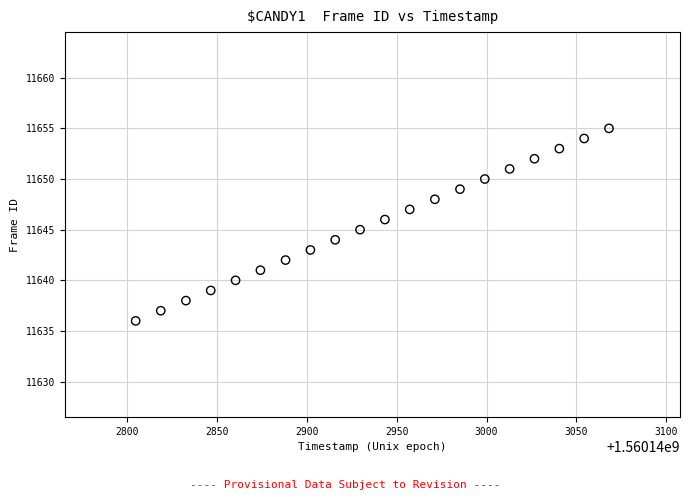

How many points are shown in the scatter plot?

20